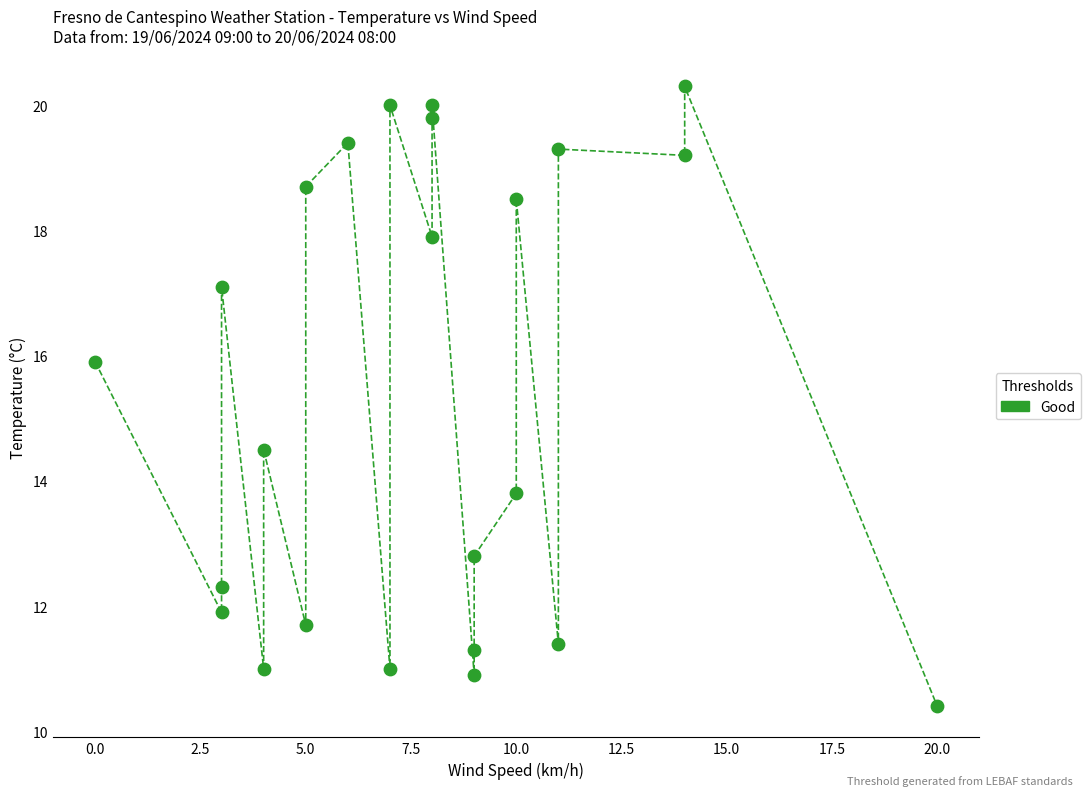

What is the range of X values (max minus min)?

20.0